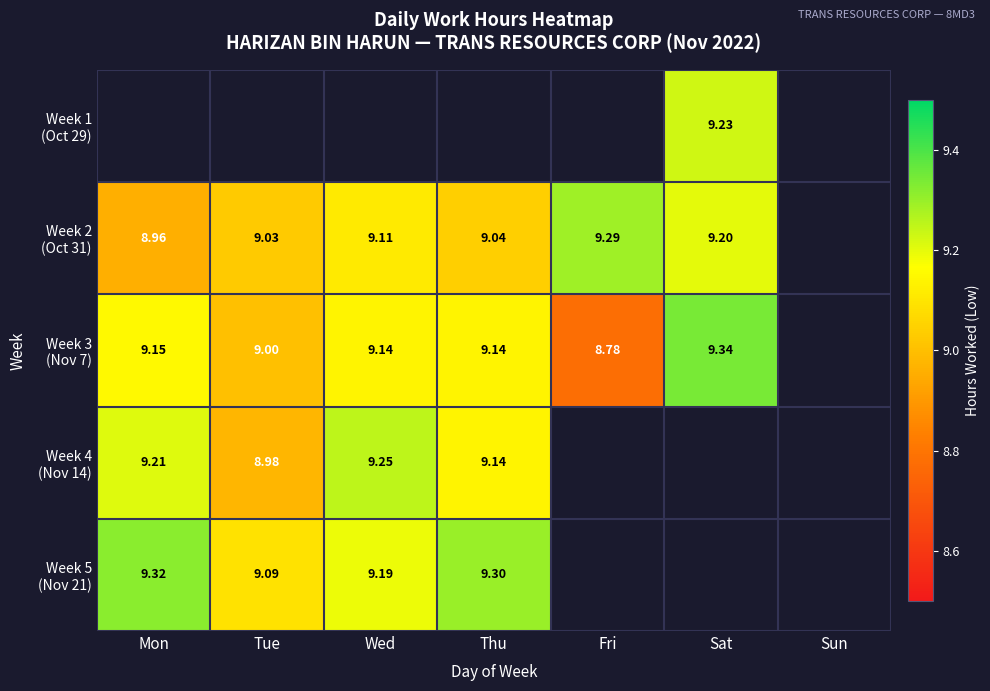

Is the value of Week 5 (Nov 21) at Fri greater than the value of Week 3 (Nov 7) at Thu?

No